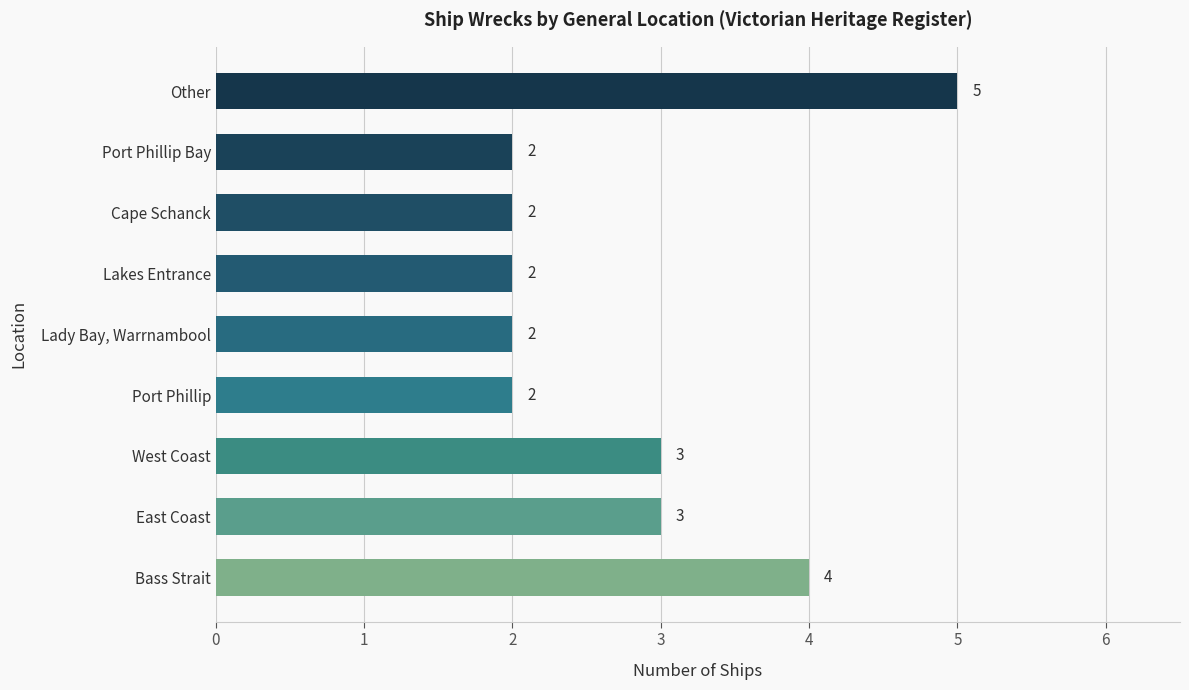

How many values are between 2 and 3?

7